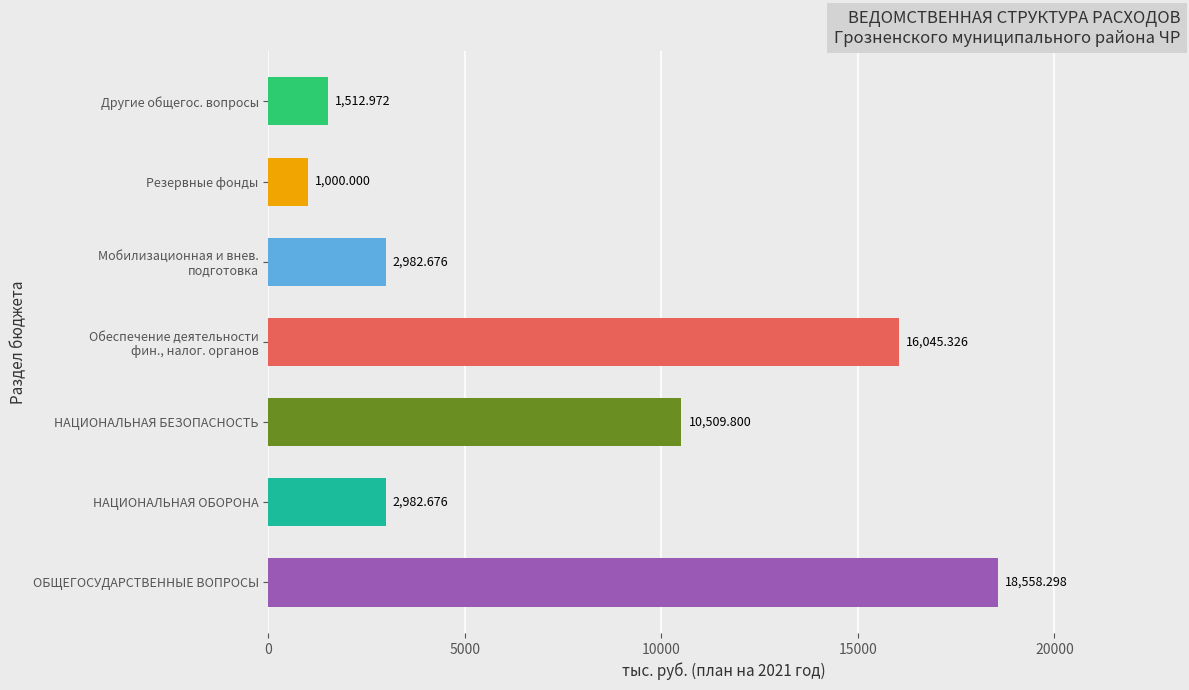

How many bars are there in total?

7